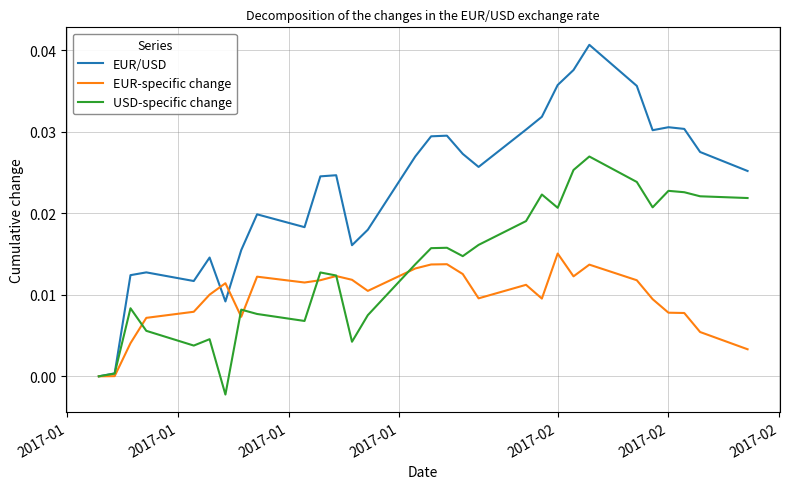

Which series has the largest total across all categories?

EUR/USD